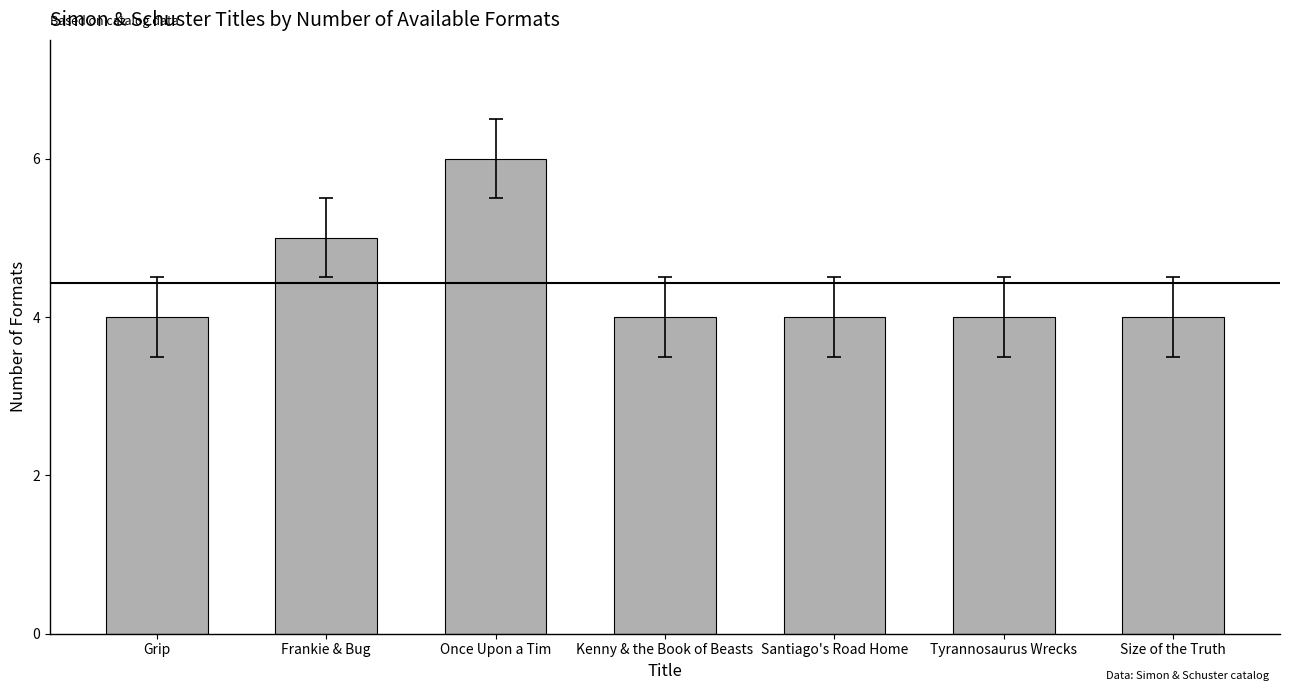

Count the values in the range 4 to 5.

6